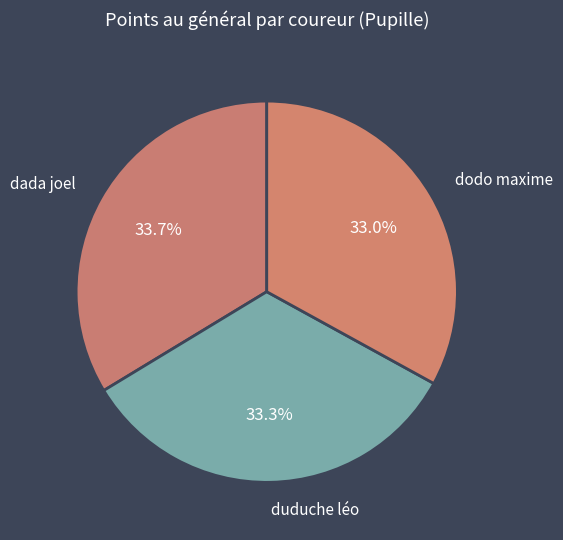

Is there a majority slice in this chart?

No